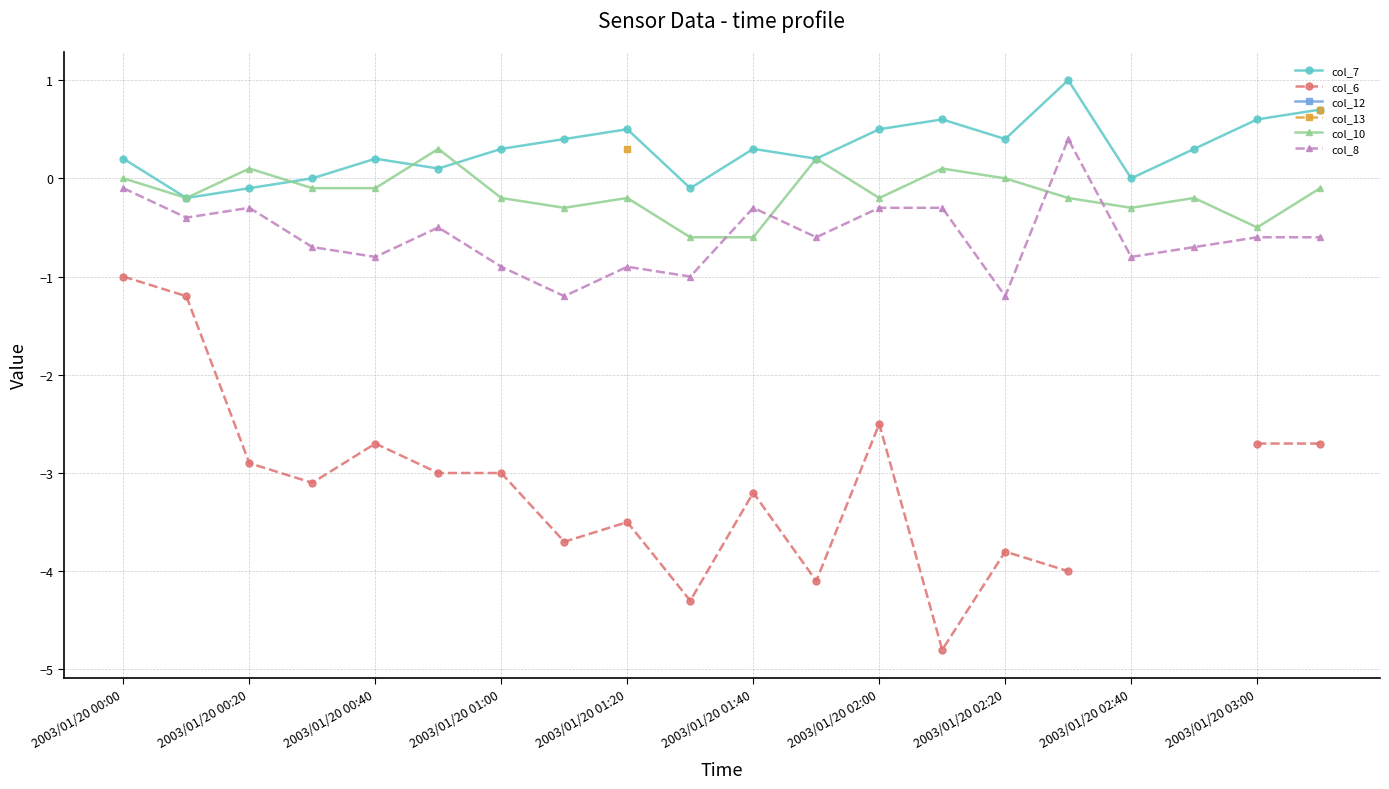

True or false: col_7 has more than 0 points higher than both neighbors.

True